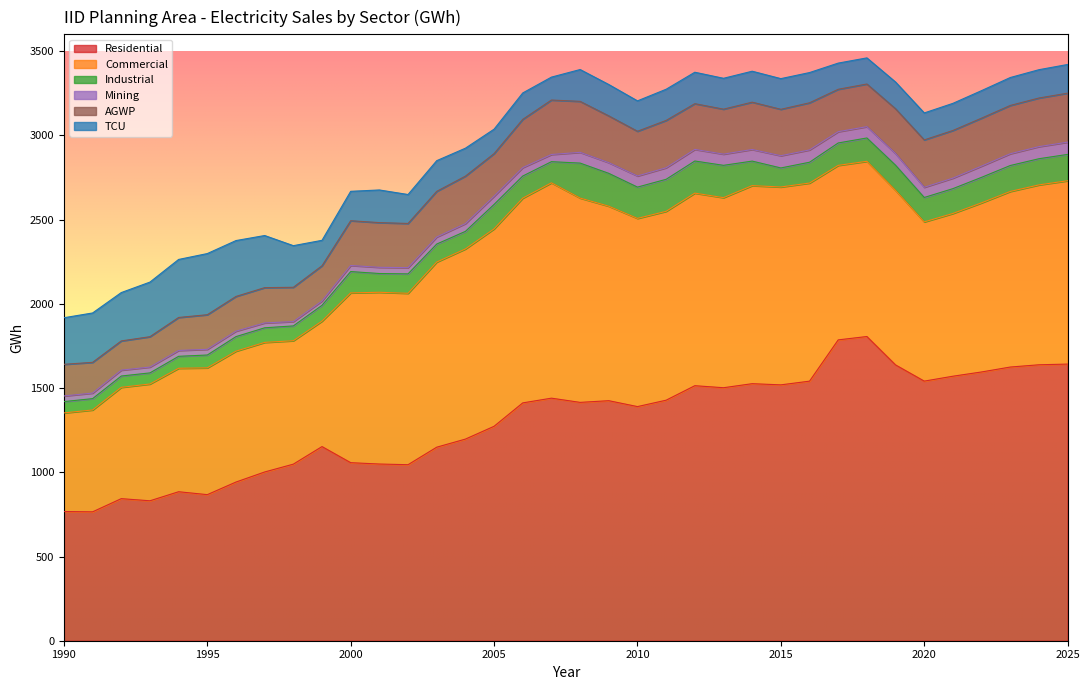

How many categories are shown in the chart?

36